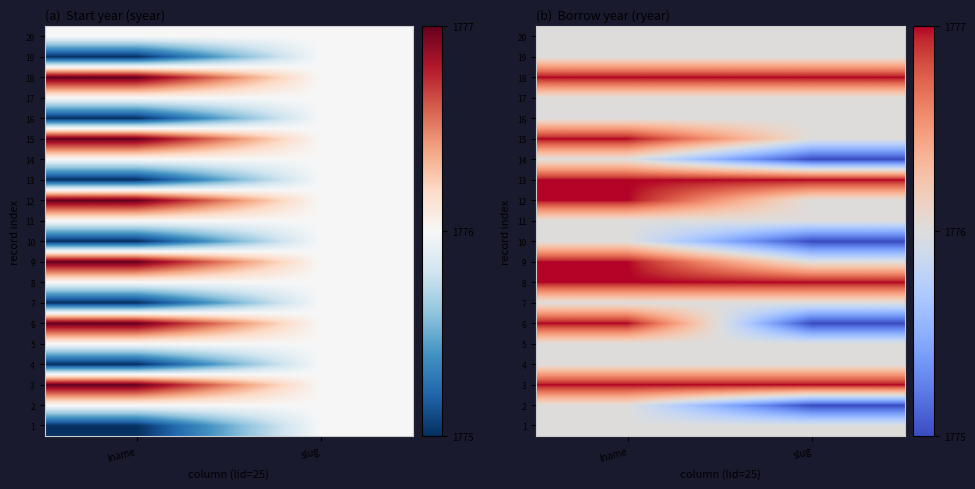

At which category is the sum across all series the highest?

lname